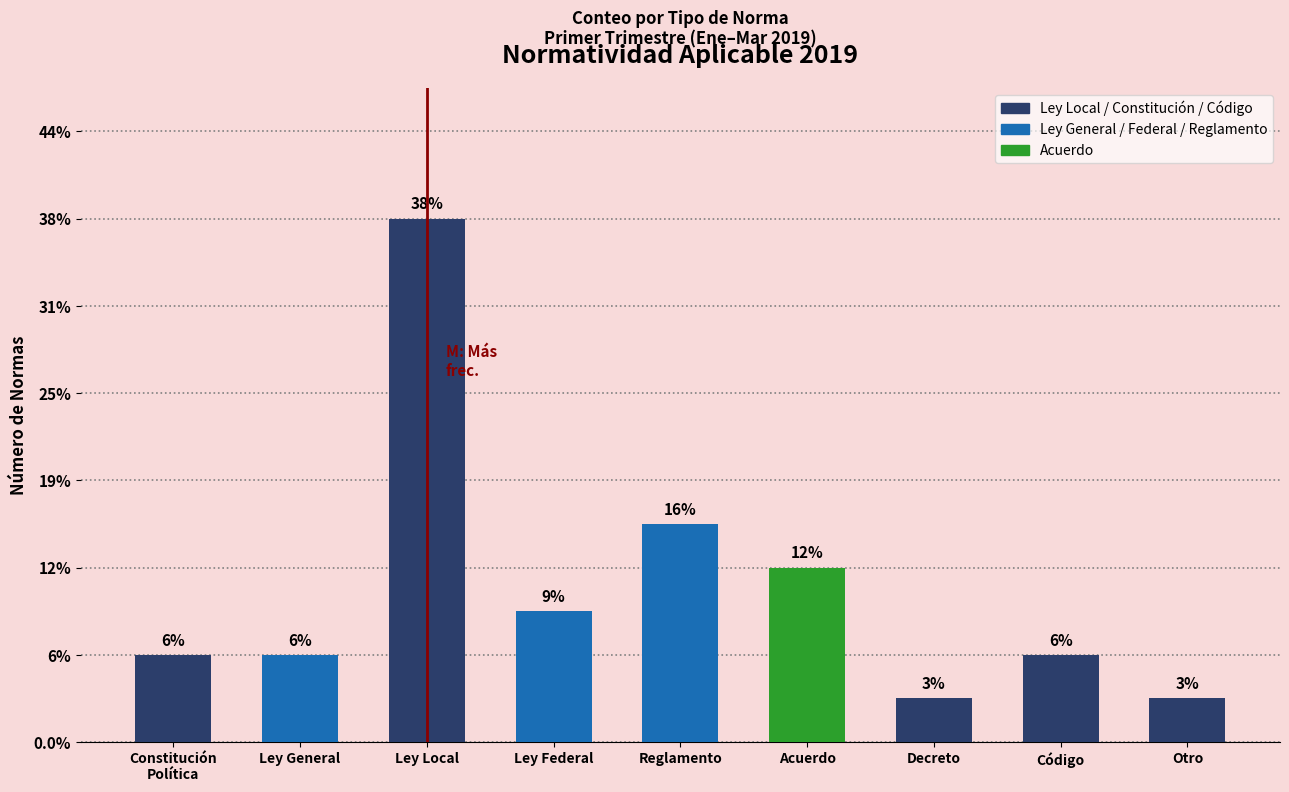

How many bars are there in total?

9